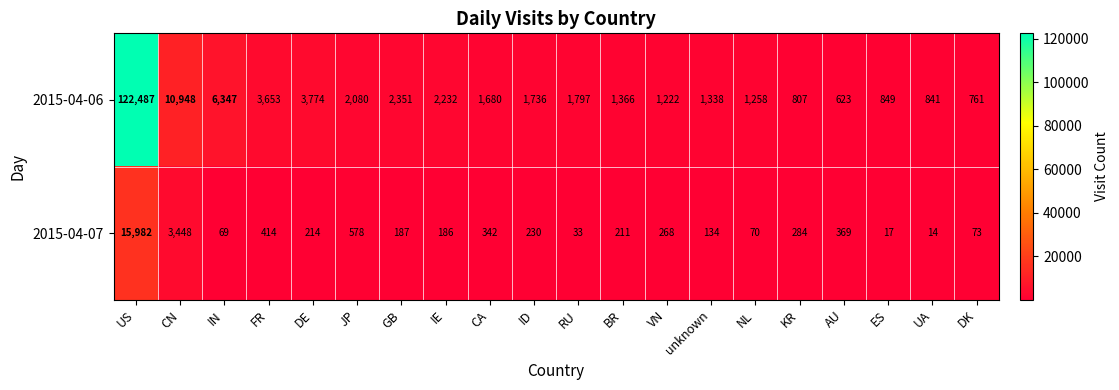

At which category does the chart reach its peak across all series?

US